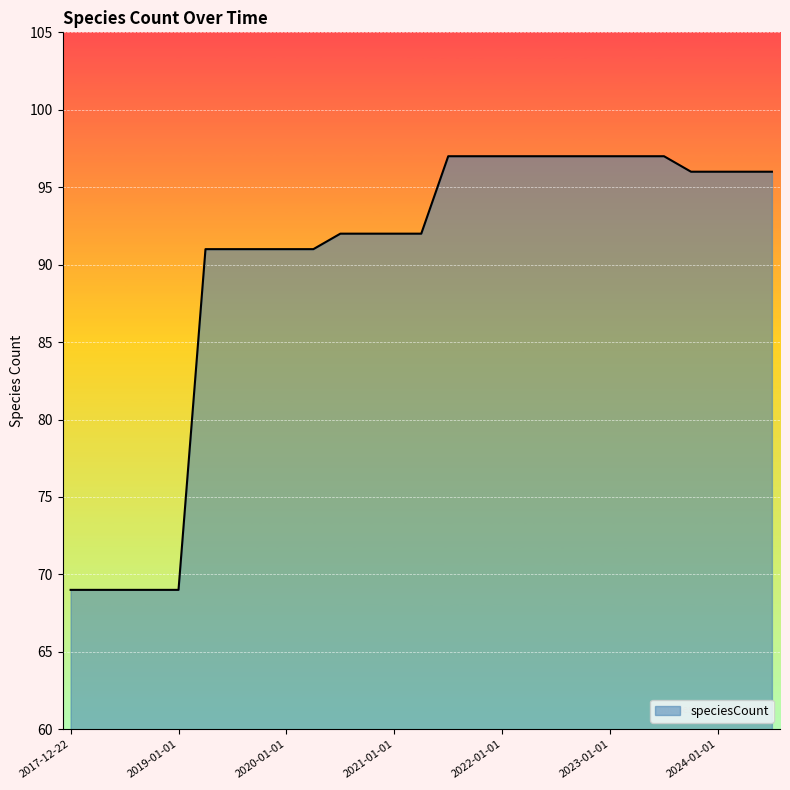

What is the greatest value displayed?

97